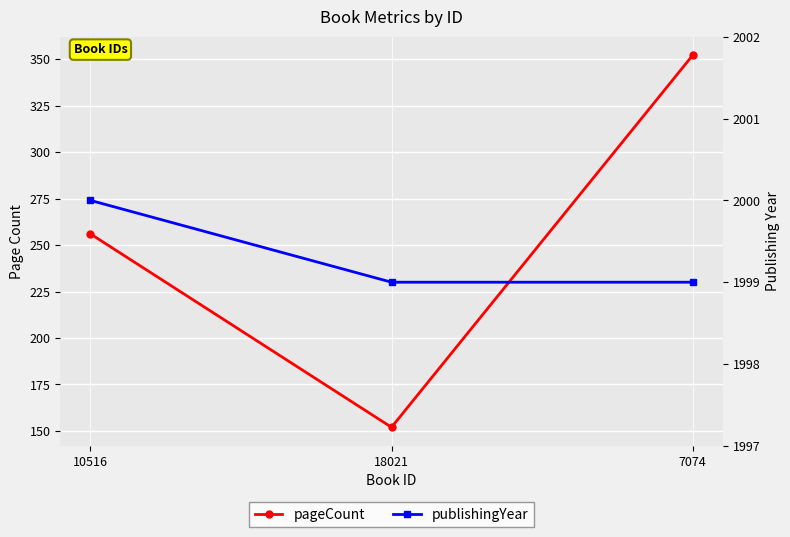

What is the highest value of the publishingYear series?

2000